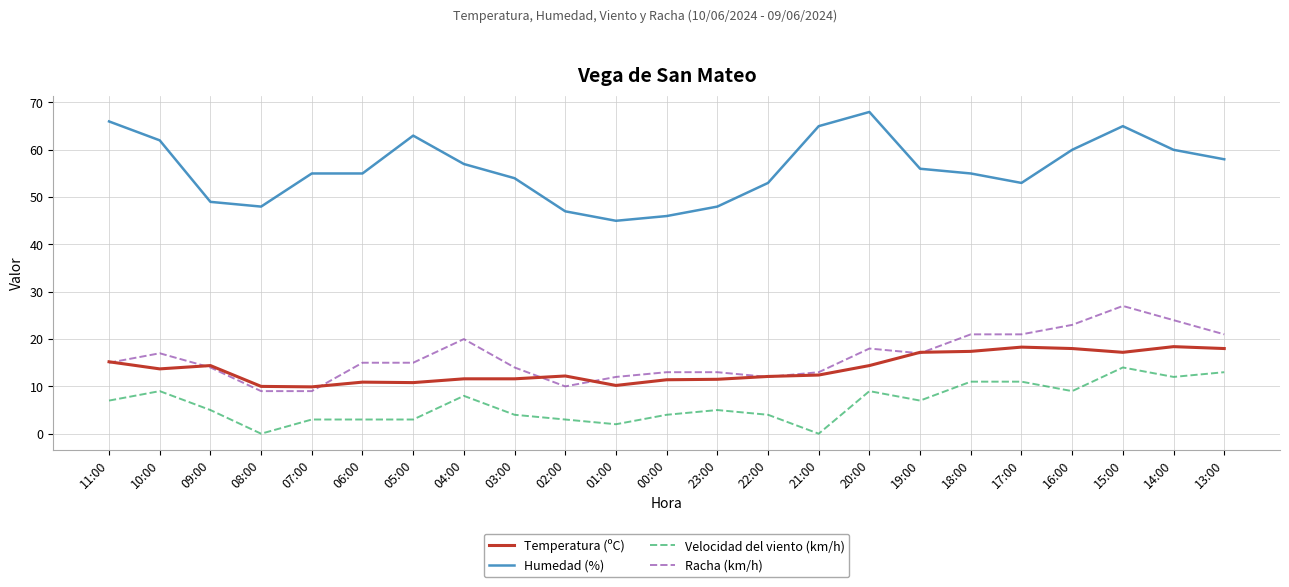

Which series has the largest total across all categories?

Humedad (%)